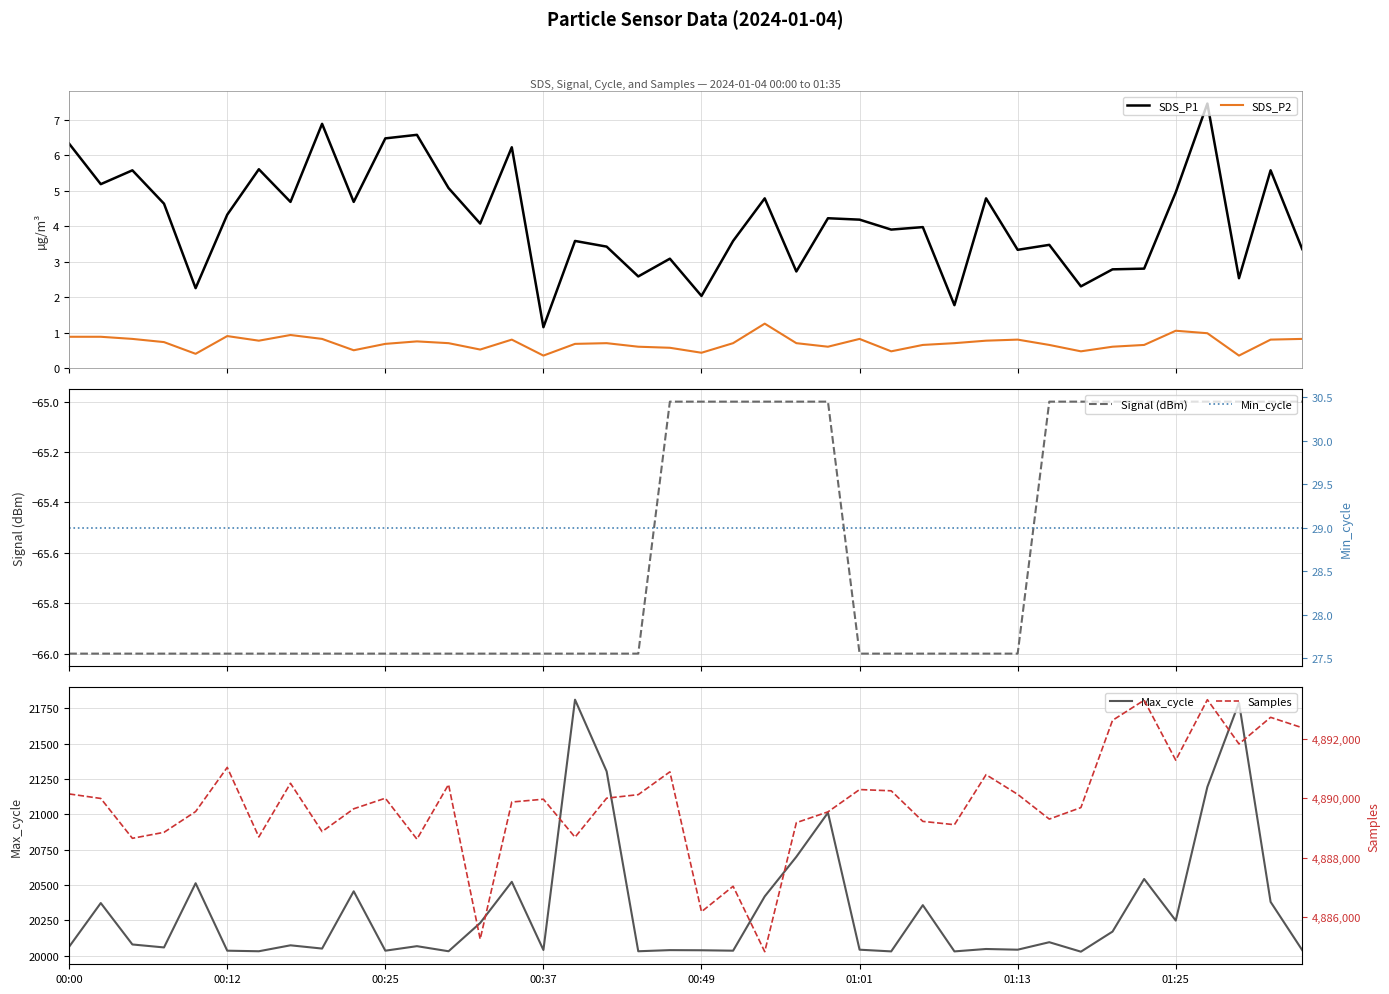

Is the value of Signal (dBm) at 23 greater than the value of SDS_P2 at 16?

No